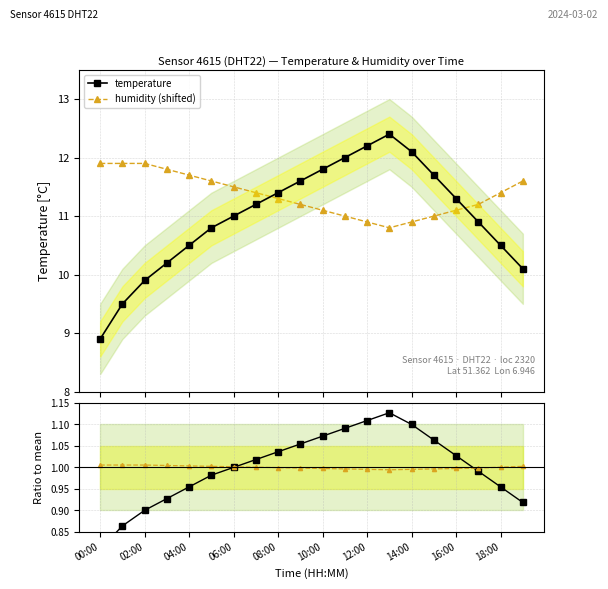

True or false: humidity and humidity (shifted) intersect in this chart.

False